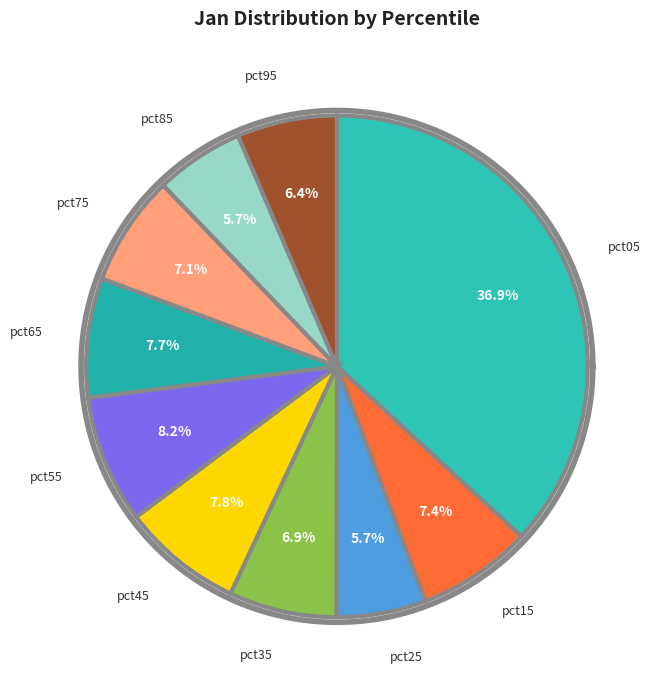

Count the number of slices in the pie.

10